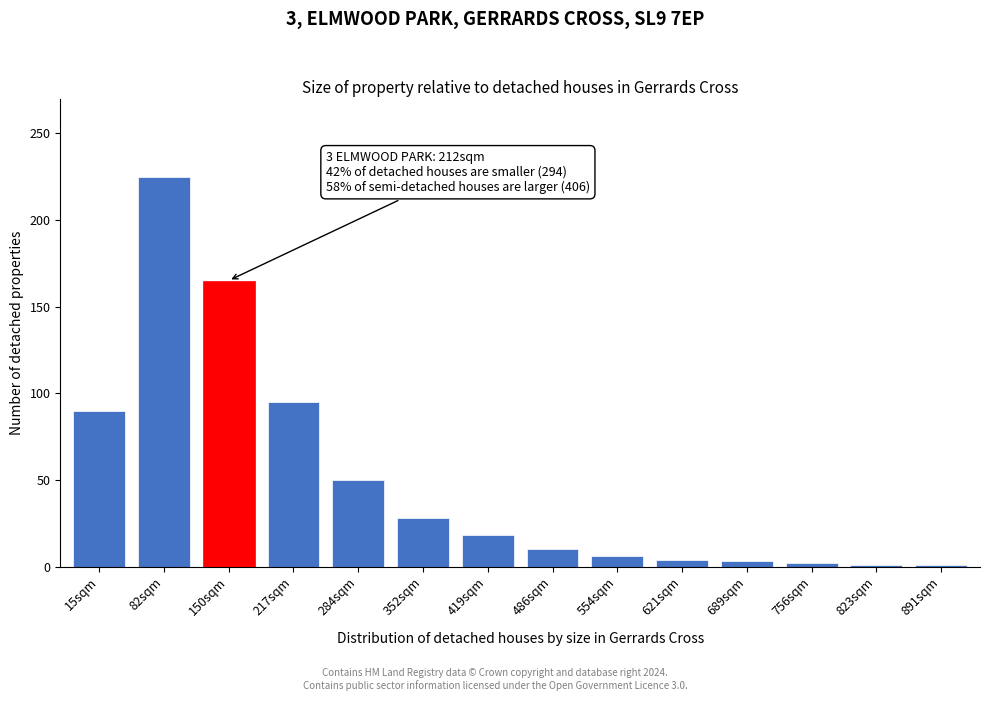

What is the sum of the values at 486sqm and 82sqm?

235